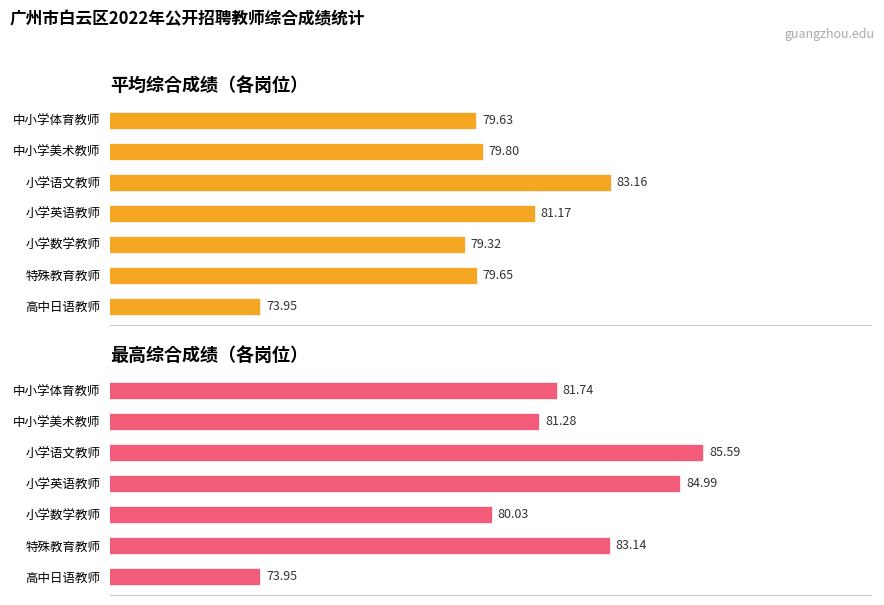

The value of 最高综合成绩 at 高中日语教师 is 124.4. True or false?

False